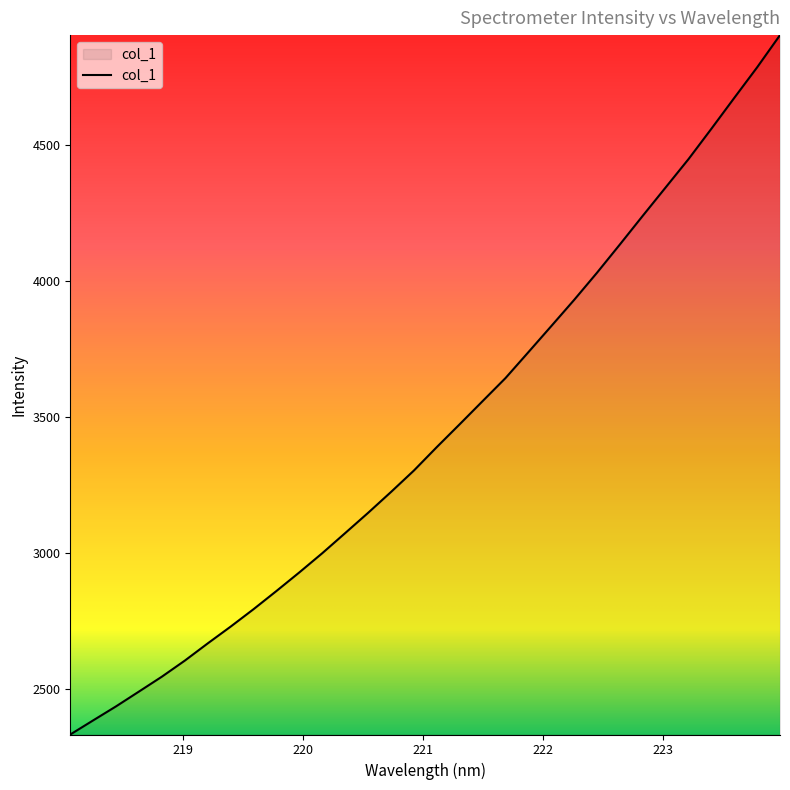

What is the maximum value shown in the chart?

4904.7